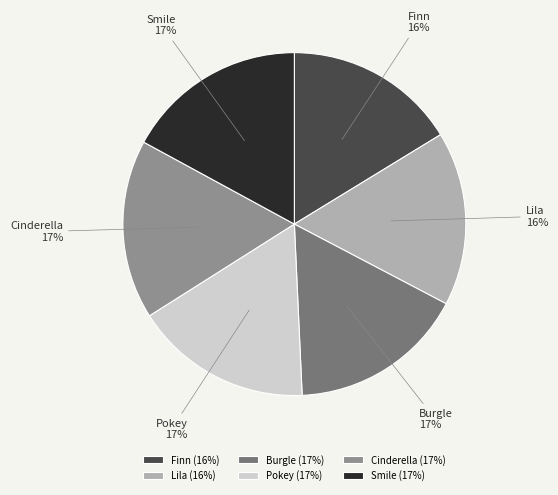

The Burgle slice represents 17% of the pie. True or false?

True